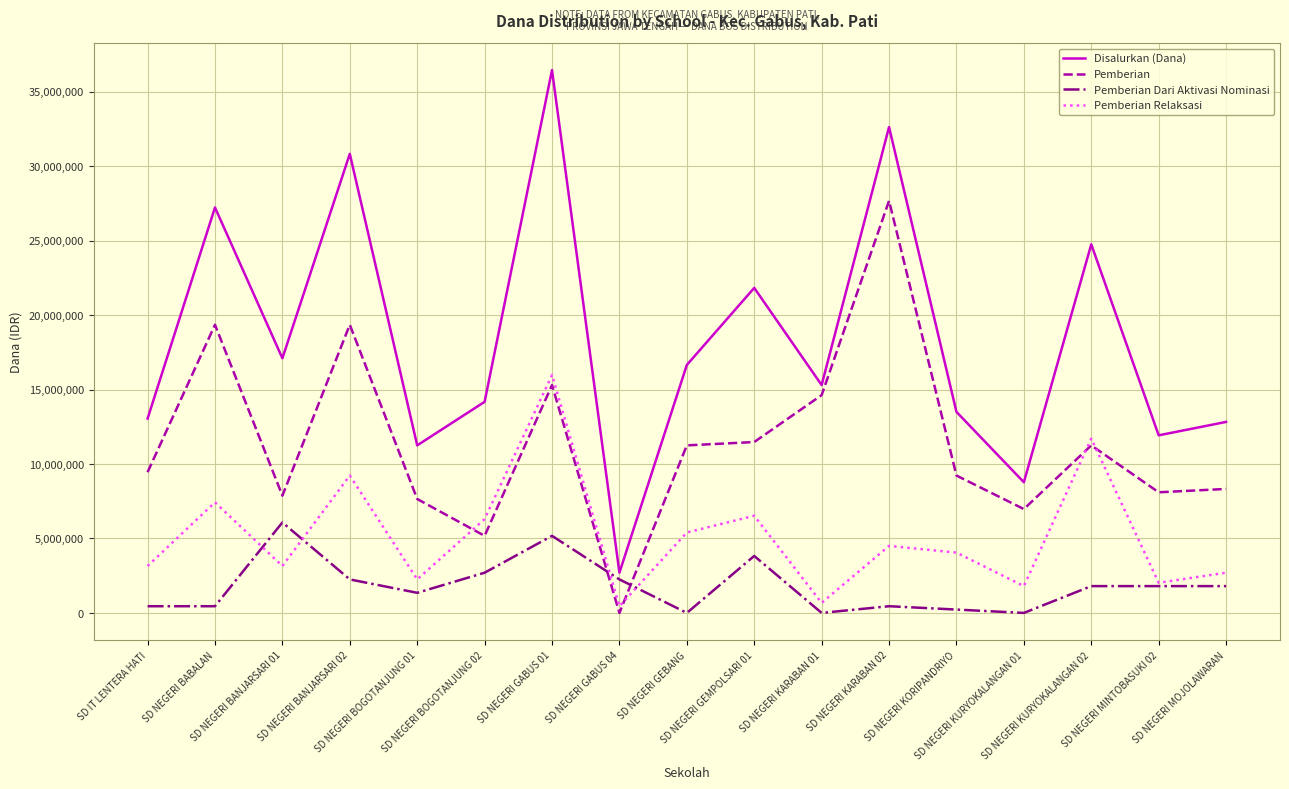

Which series changed the most between SD NEGERI BANJARSARI 02 and SD NEGERI BOGOTANJUNG 01?

Disalurkan (Dana)